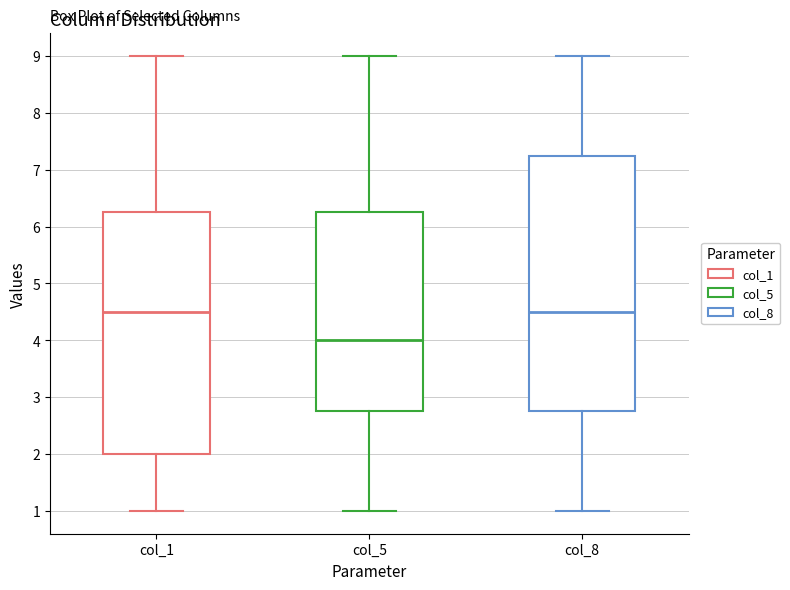

Comparing the boxes themselves (not the whiskers), which one is the tallest?

col_8